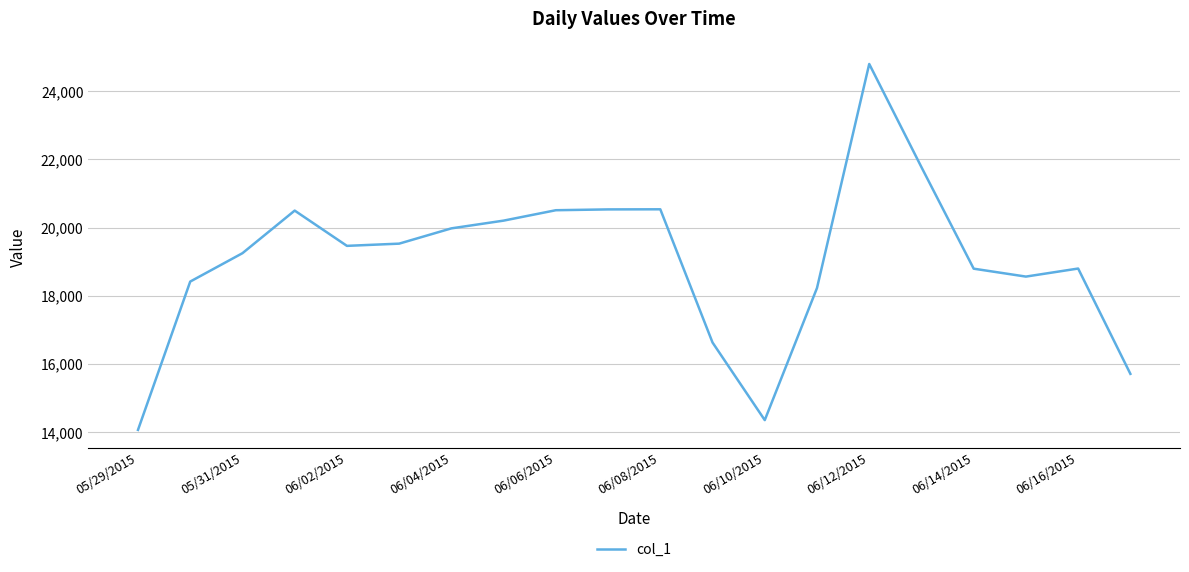

What is the smallest value displayed?

14068